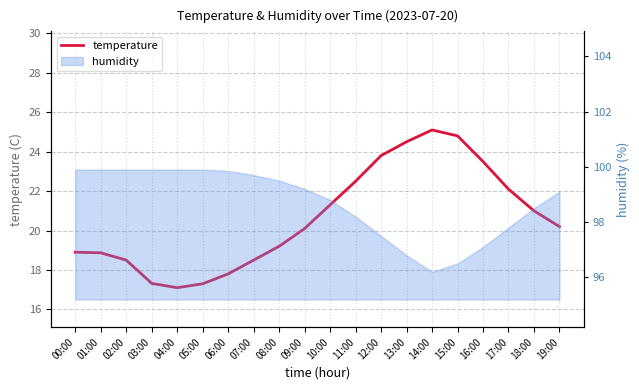

Is this an area chart (filled region under the line)?

No